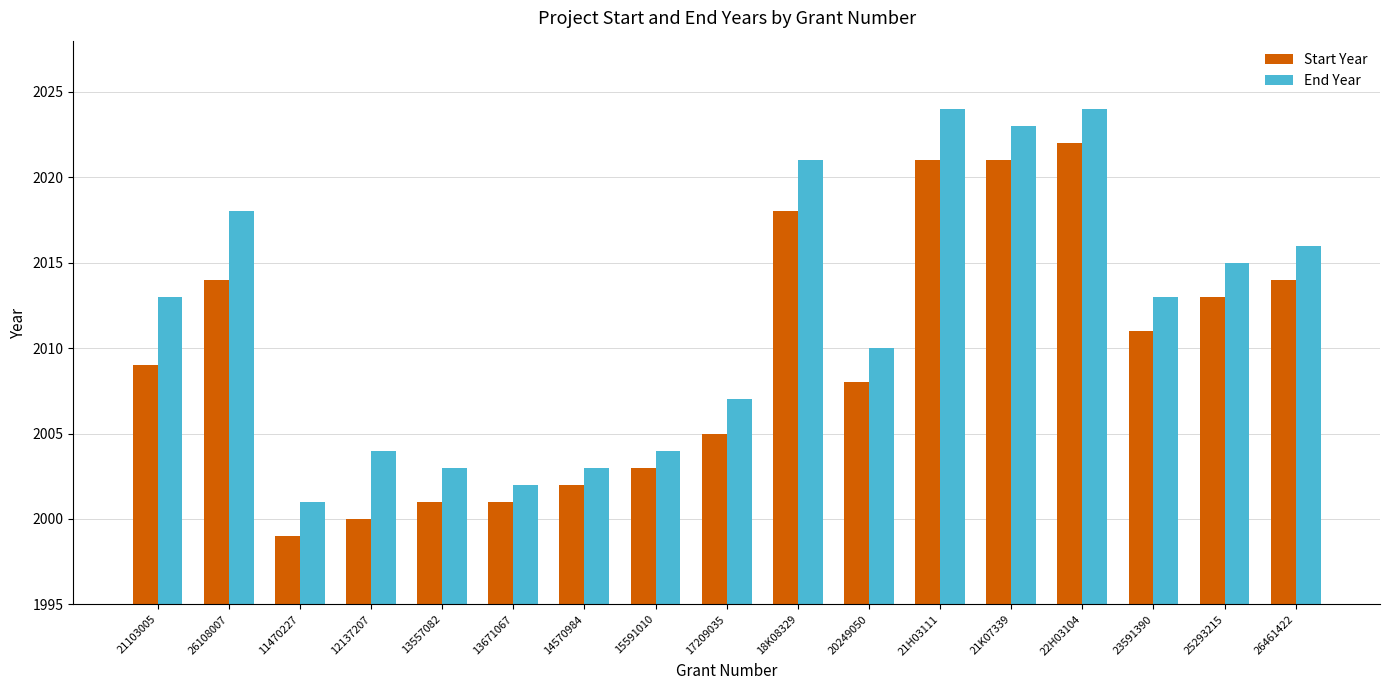

Rank the series by their maximum value, from lowest to highest.

Start Year, End Year